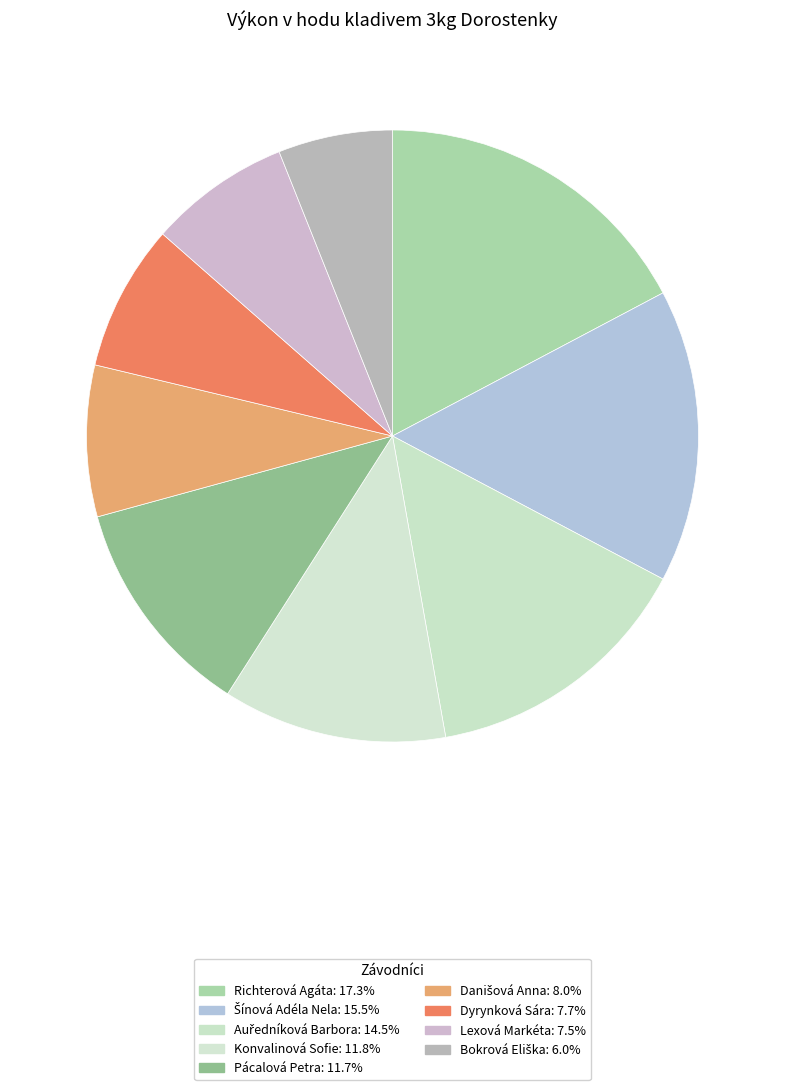

How many segments does this pie chart have?

9